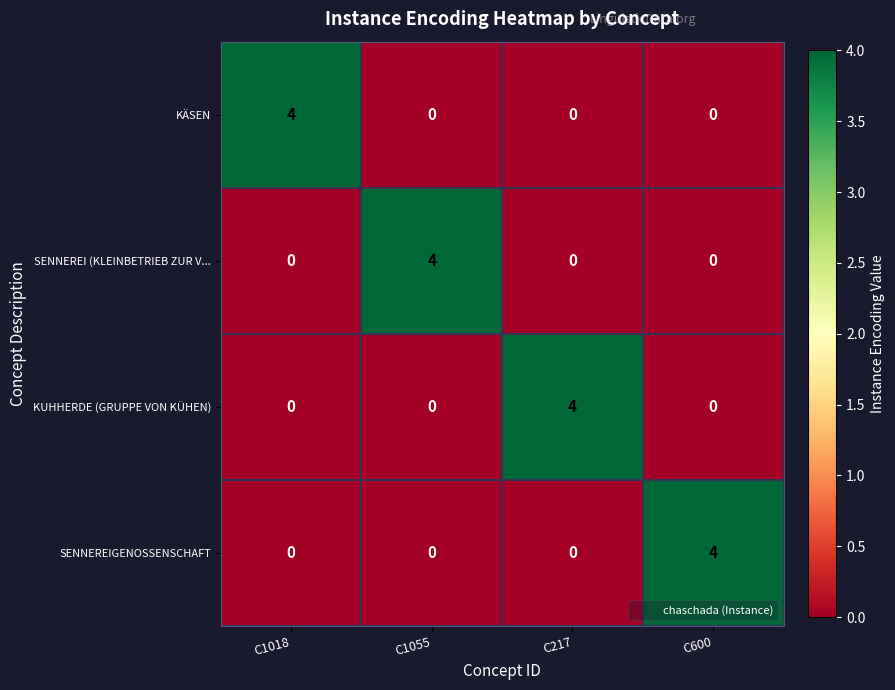

At how many categories does at least one series exceed 0?

4